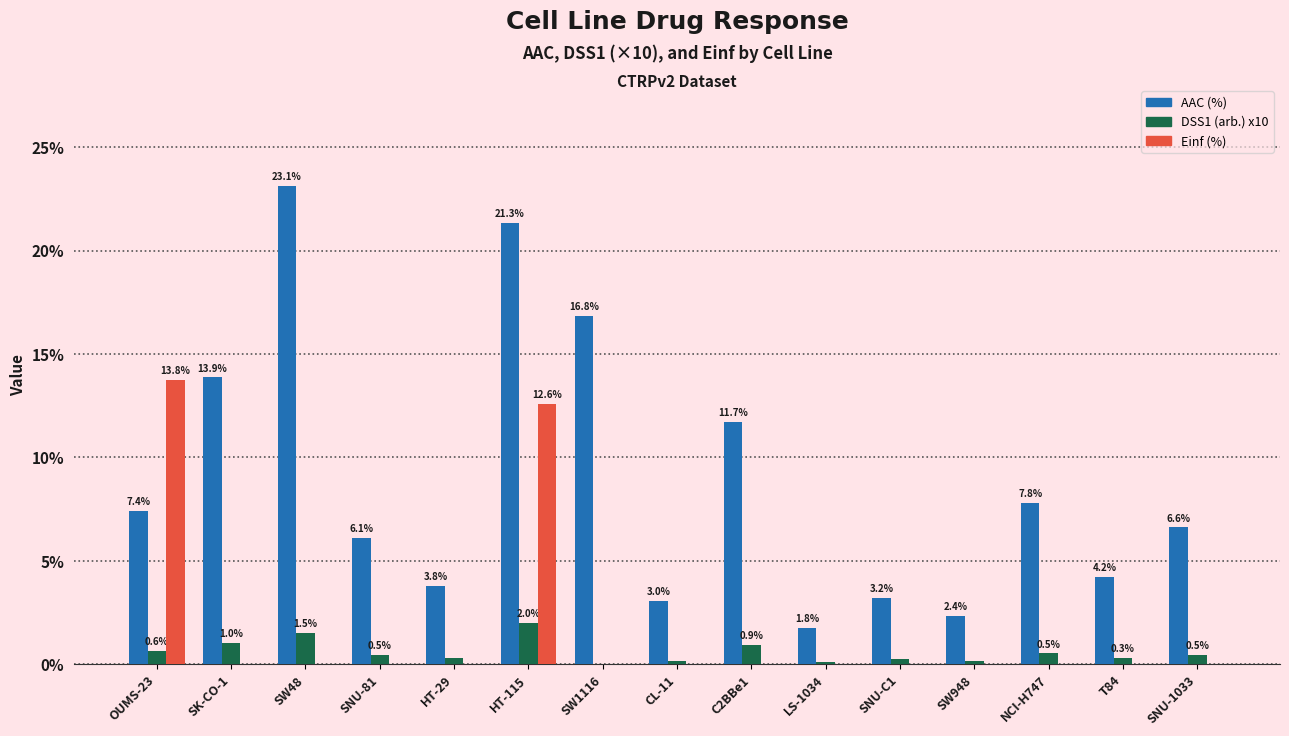

Which series has the largest total across all categories?

AAC (%)